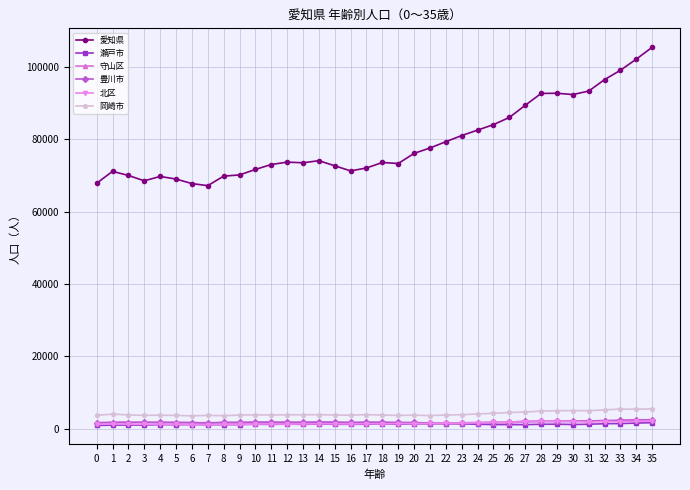

What is the sum of all 愛知県 values?

2849940